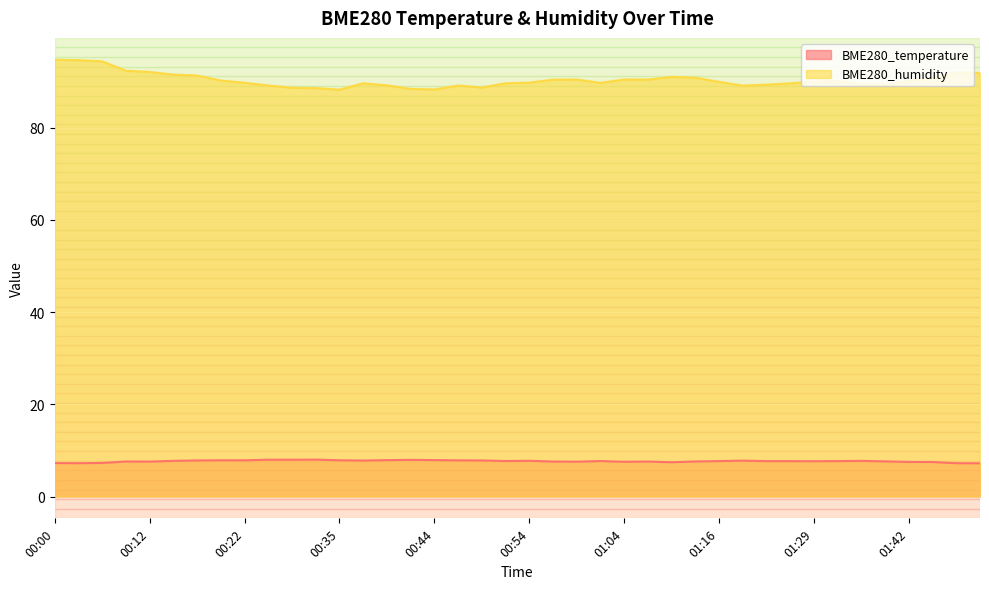

Which series has the widest spread of values?

BME280_humidity